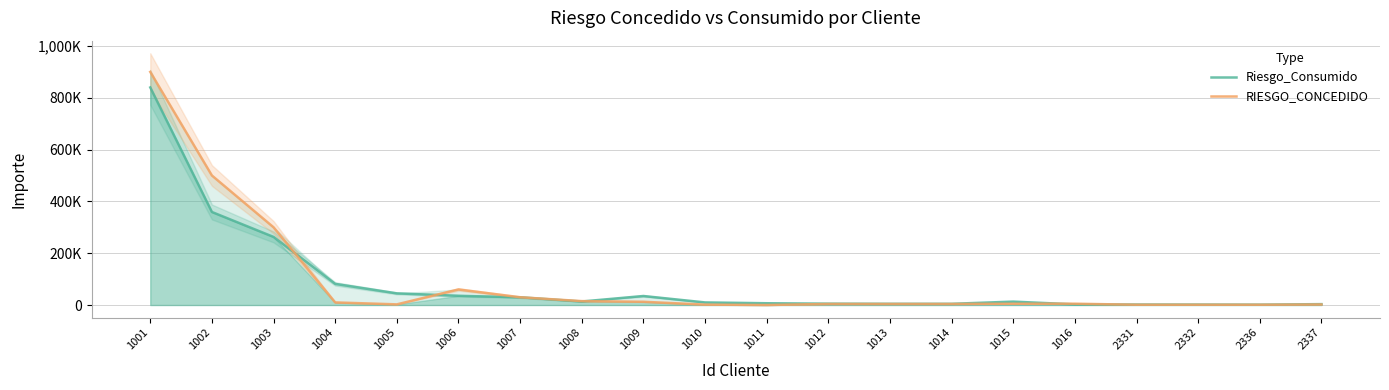

True or false: Riesgo_Consumido has more than 1 points higher than both neighbors.

True